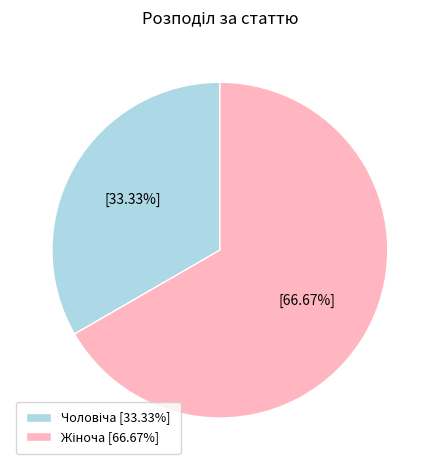

To the nearest percent, what is the average slice percentage?

50%